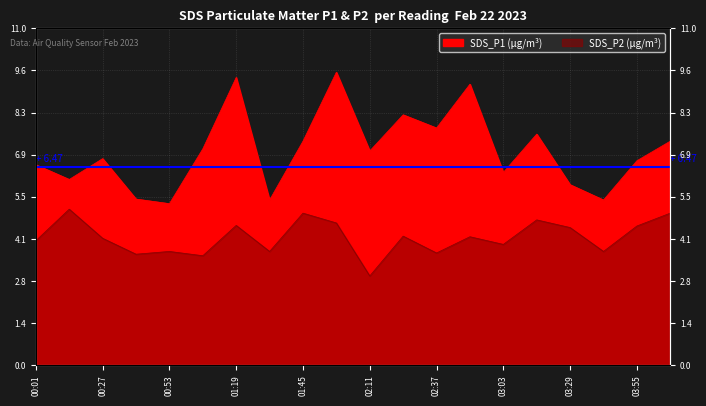

List the series in order of their peak value, highest first.

SDS_P1, SDS_P2